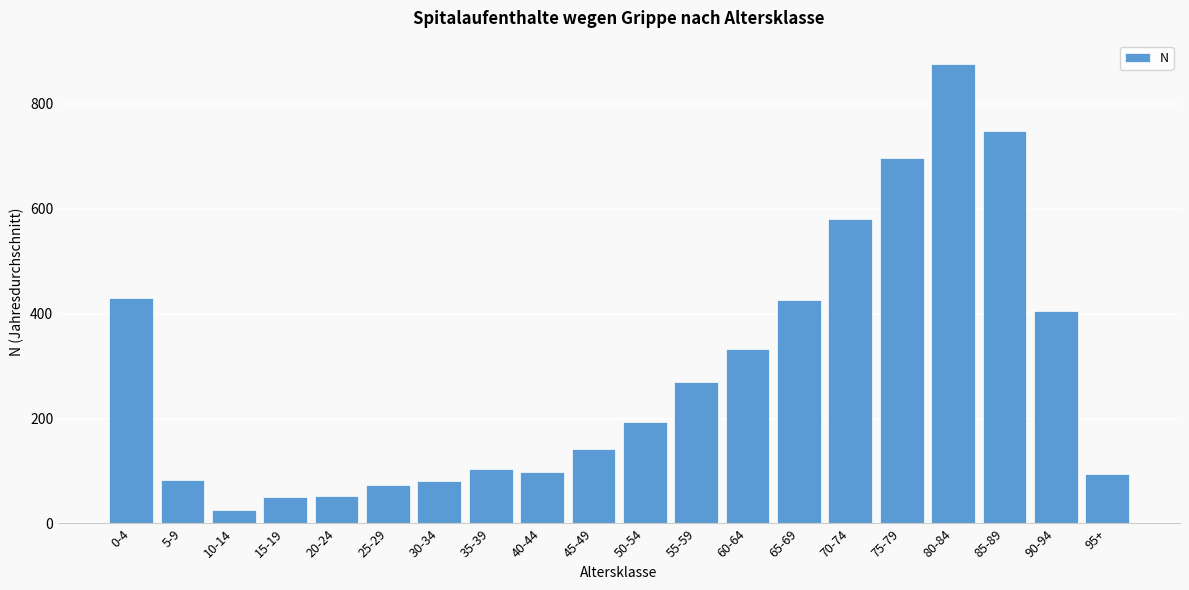

What is the ratio of the value at 45-49 to the value at 15-19?

2.8